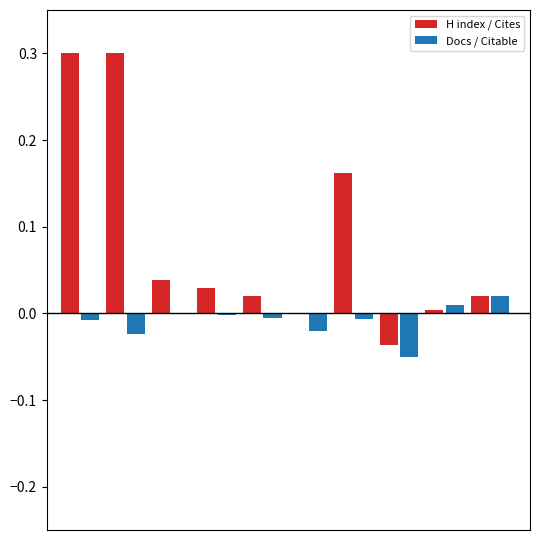

What is the greatest value displayed?

0.3